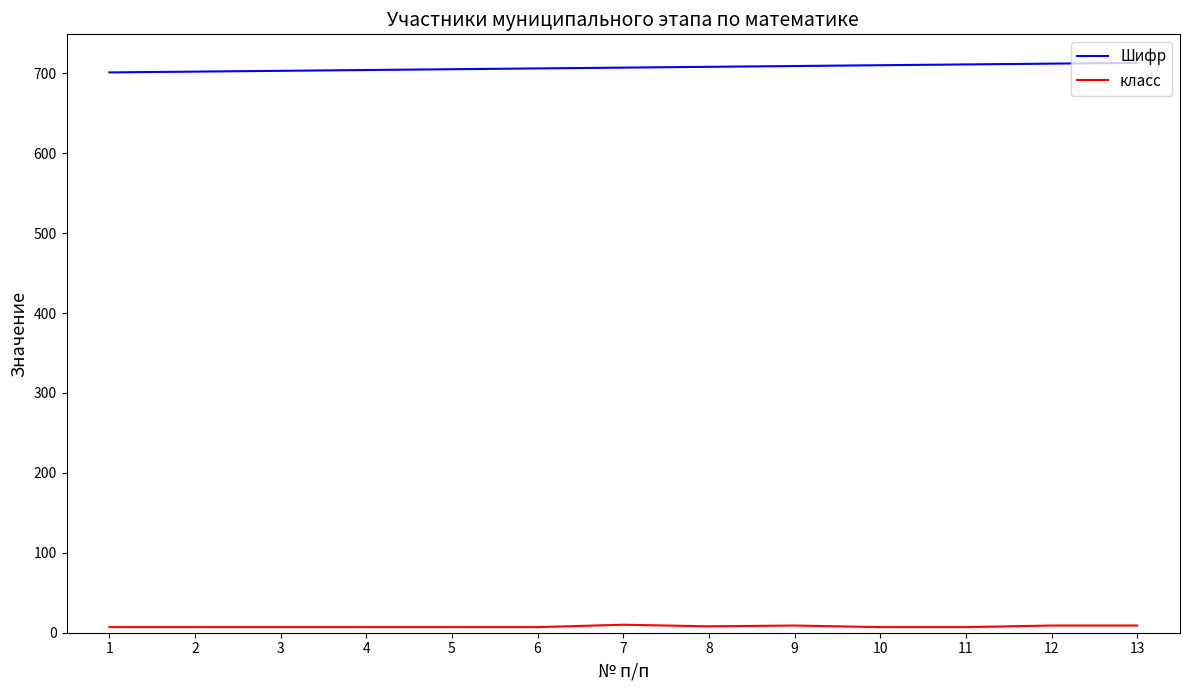

At 6, list the series in order from largest to smallest.

Шифр, класс